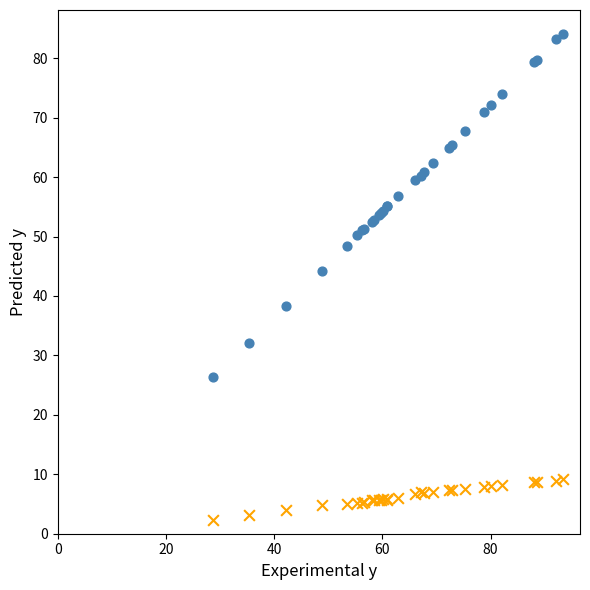

Across all series, what Y value is closest to 43?

44.2